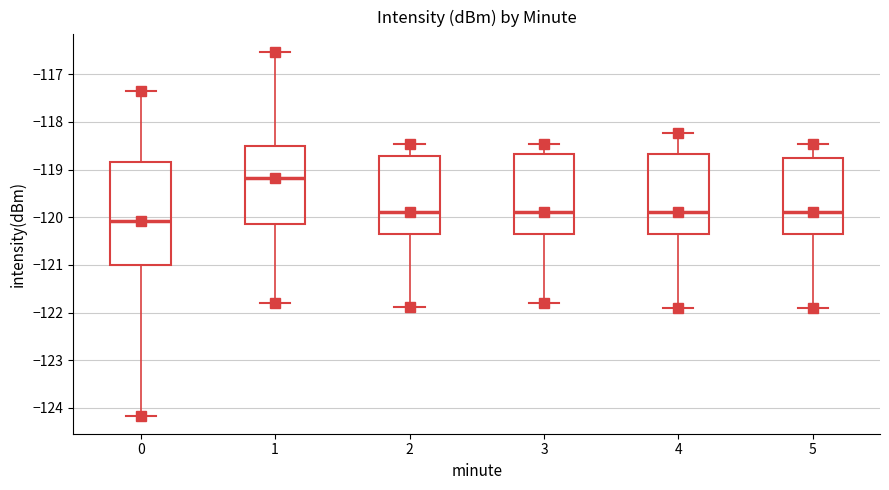

Where does the lower whisker of the box at x = 5 end on the y-axis? The values are not printed on the chart, so give them approximately, as read against the axis.

-121.9